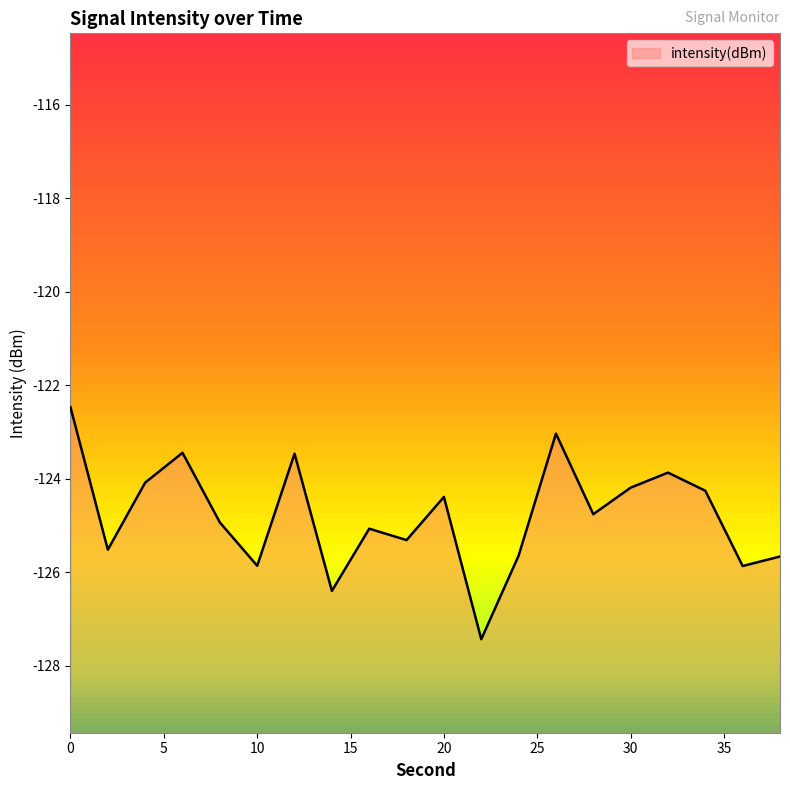

True or false: the data has more than 2 interior local peaks.

True